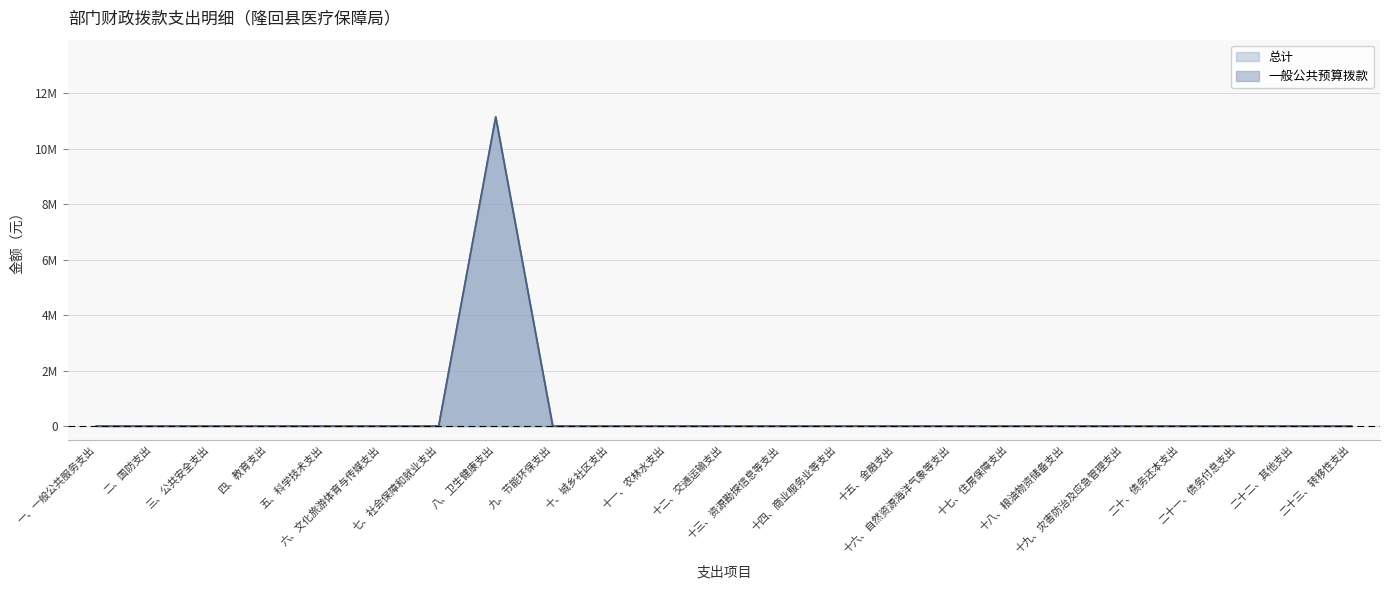

What is the label of the 23rd point from the left?

二十三、转移性支出